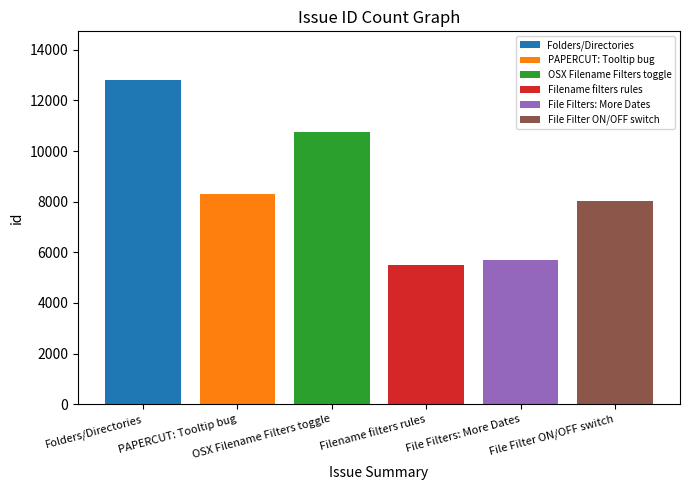

Is it true that the value at File Filters: More Dates is 9284?

False